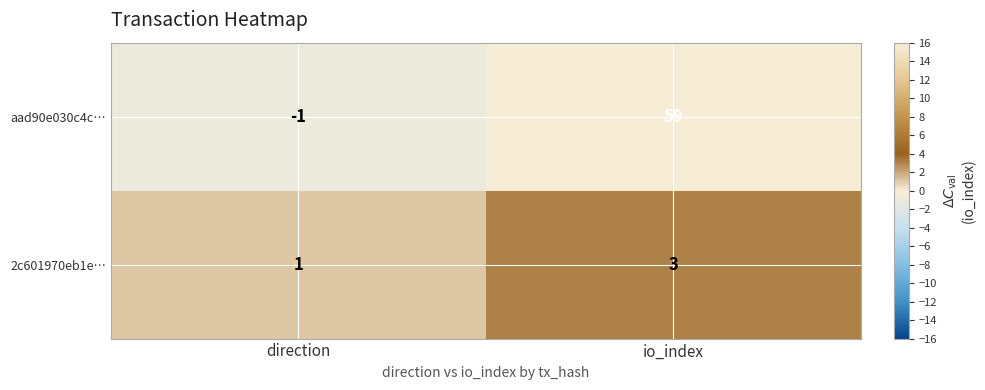

What is the difference between the aad90e030c4c… values at direction and io_index?

60